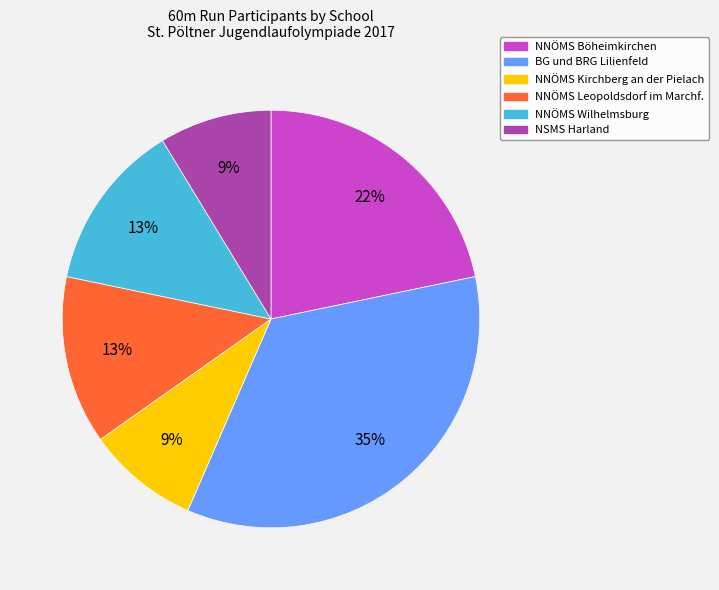

What is the largest slice in the pie chart?

BG und BRG Lilienfeld